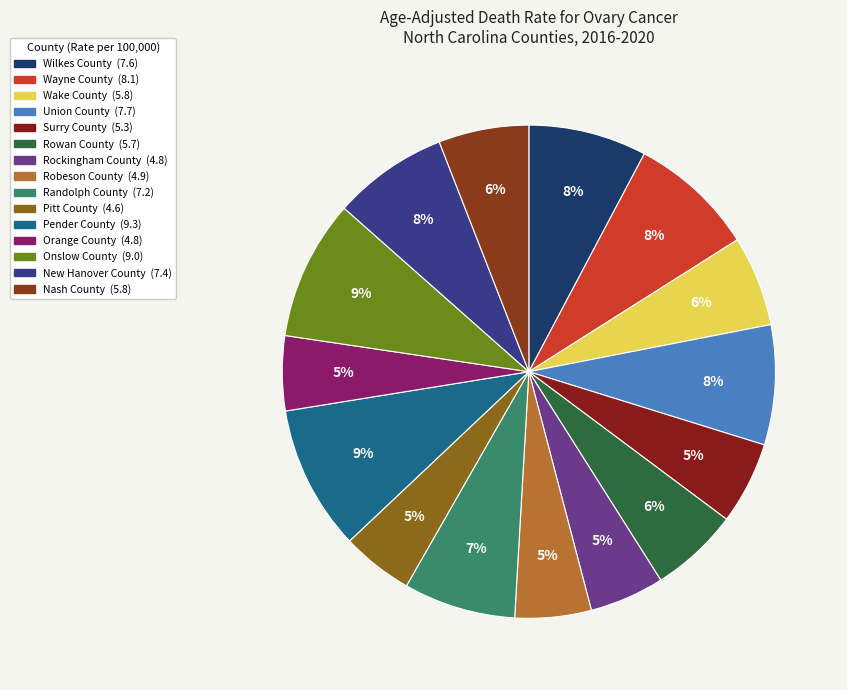

What is the largest slice in the pie chart?

Pender County